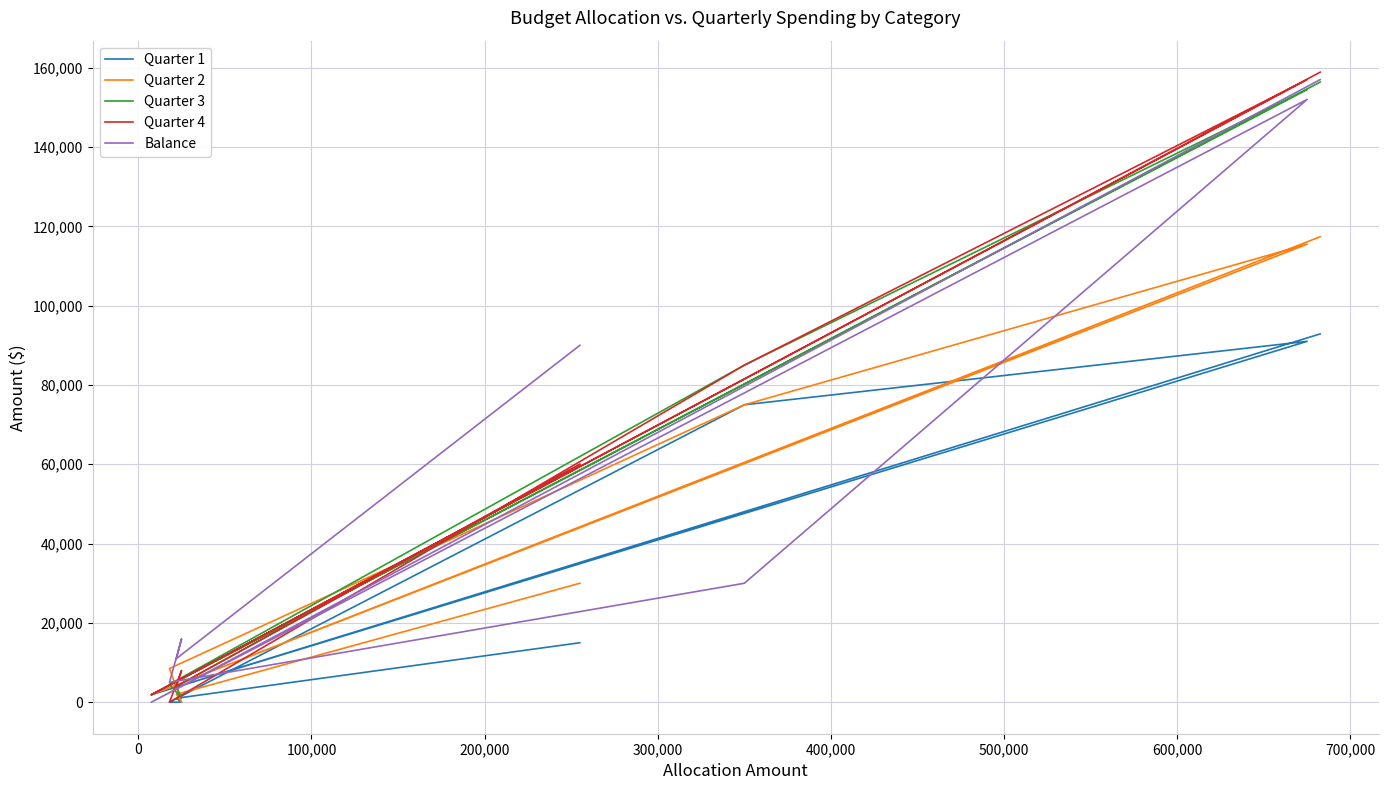

What is the approximate value of Balance at 300,000?

30000